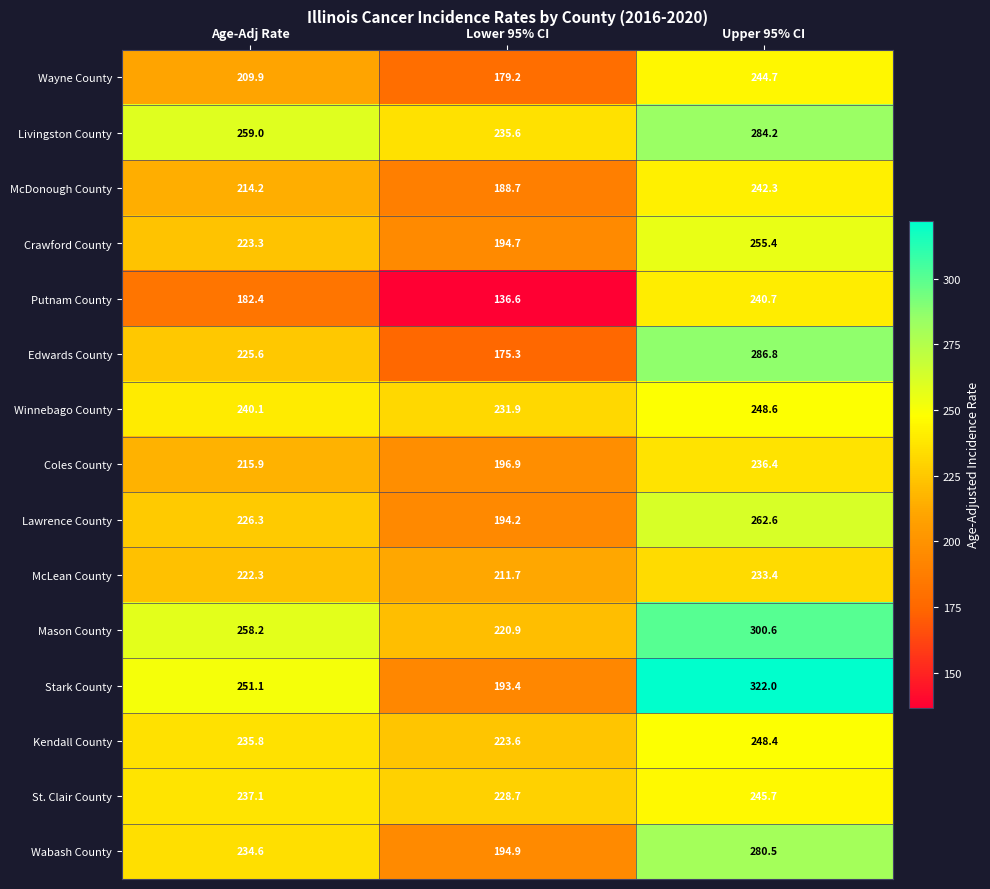

The Stark County series shows 193.4 at Lower 95% CI. True or false?

True